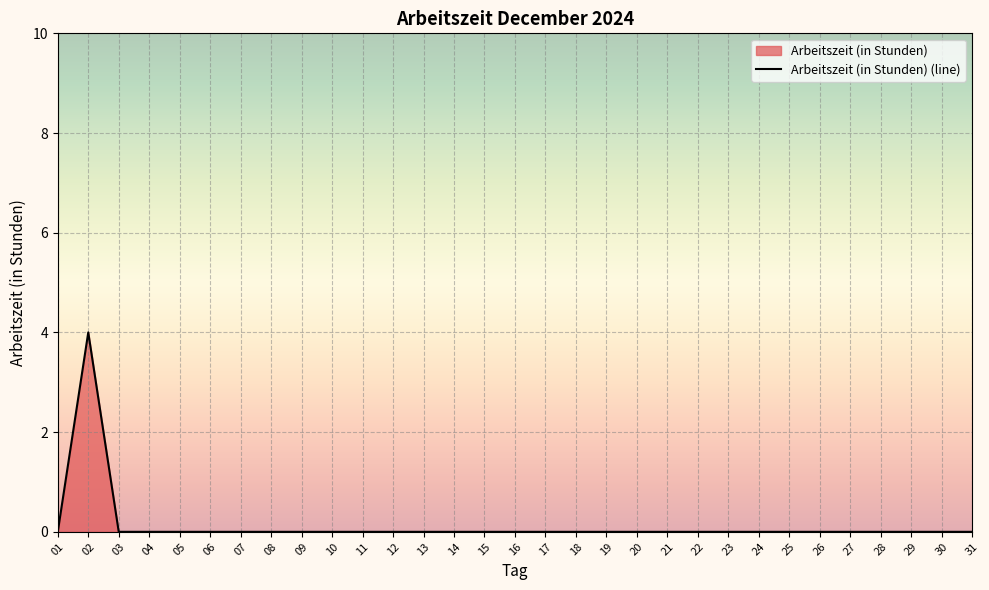

Which label corresponds to the smallest value in the chart?

01